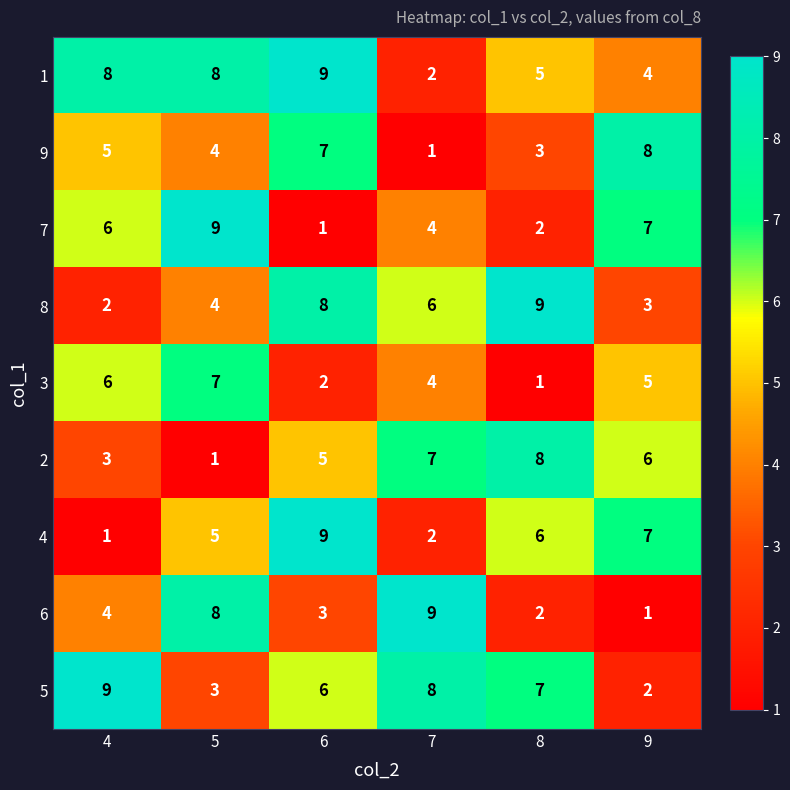

Where is 8 nearest to the value 5?

5